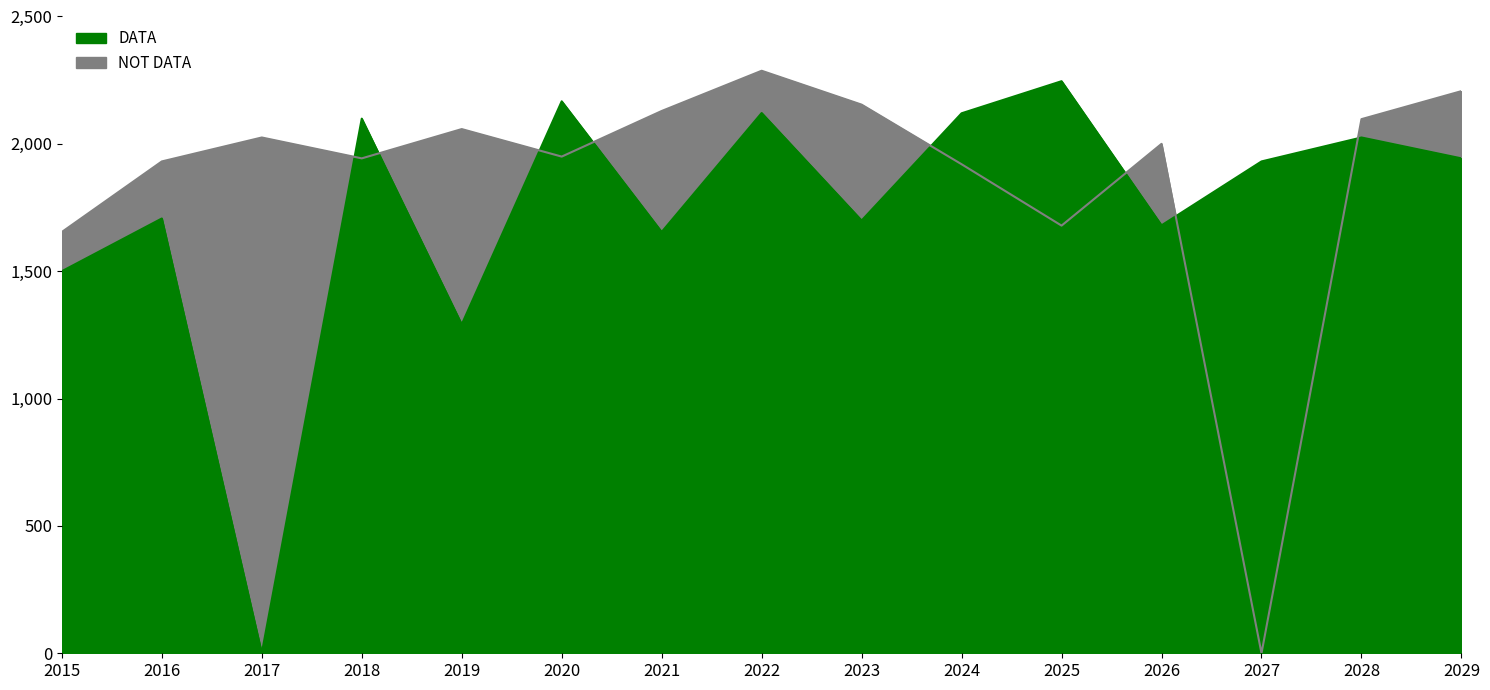

Is it true that DATA equals 2298 at 2019?

False